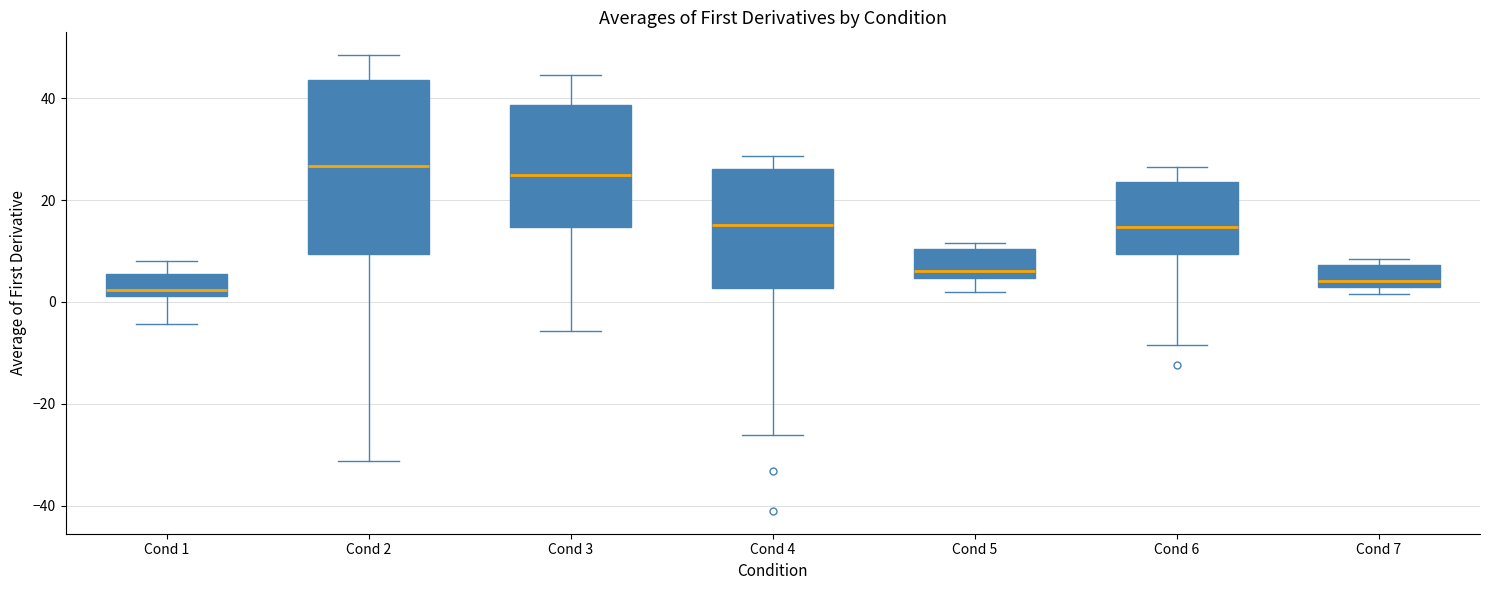

Reading left to right, read every box against the y-axis: the position of its median line, the range the box covers, and the ends of its whiskers. The values are not printed on the chart, so give them approximately, as read against the axis.

Cond 1: median 2 (just above the box's lower edge), box 2 to 6, whiskers -4 to 8
Cond 2: median 26, box 10 to 44, whiskers -32 to 48
Cond 3: median 24, box 14 to 38, whiskers -6 to 44
Cond 4: median 16, box 2 to 26, whiskers -26 to 28
Cond 5: median 6, box 4 to 10, whiskers 2 to 12
Cond 6: median 14, box 10 to 24, whiskers -8 to 26
Cond 7: median 4, box 2 to 8, whiskers 2 (just below the box's lower edge) to 8 (just above the box's upper edge)